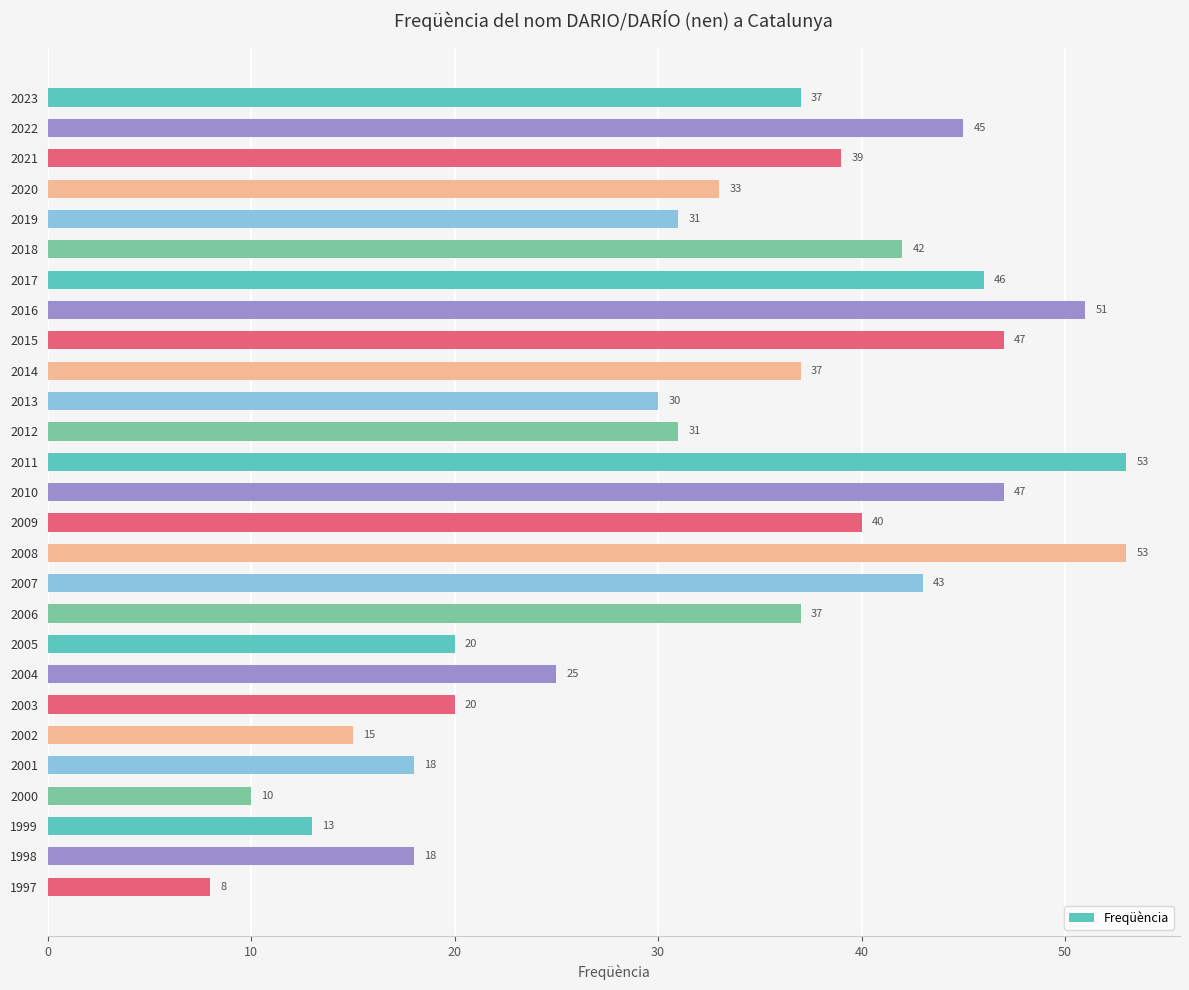

What is the difference between the second highest and minimum values?

45